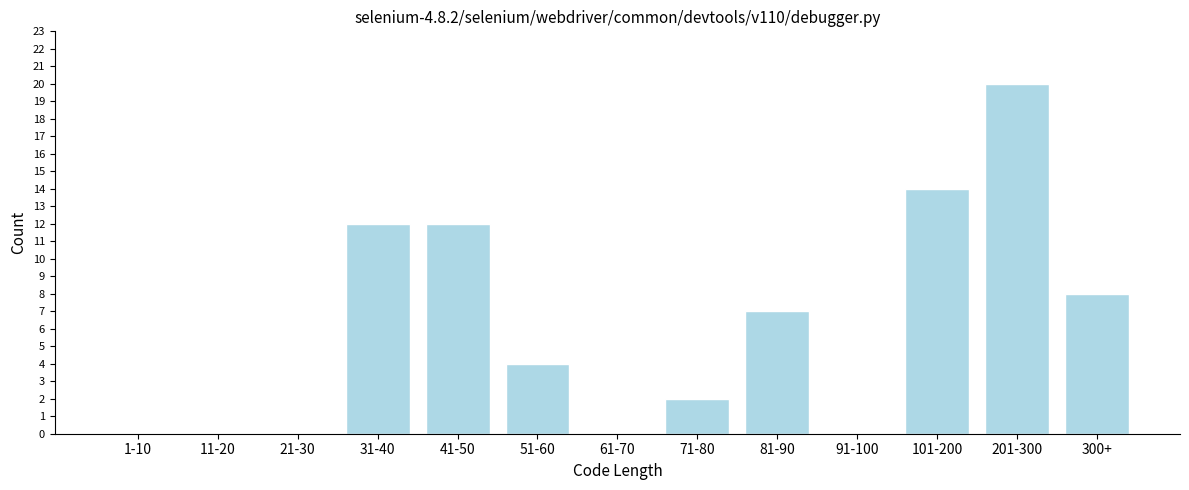

Reading left to right, extract all data points from this chart.

1-10=0	11-20=0	21-30=0	31-40=12	41-50=12	51-60=4	61-70=0	71-80=2	81-90=7	91-100=0	101-200=14	201-300=20	300+=8